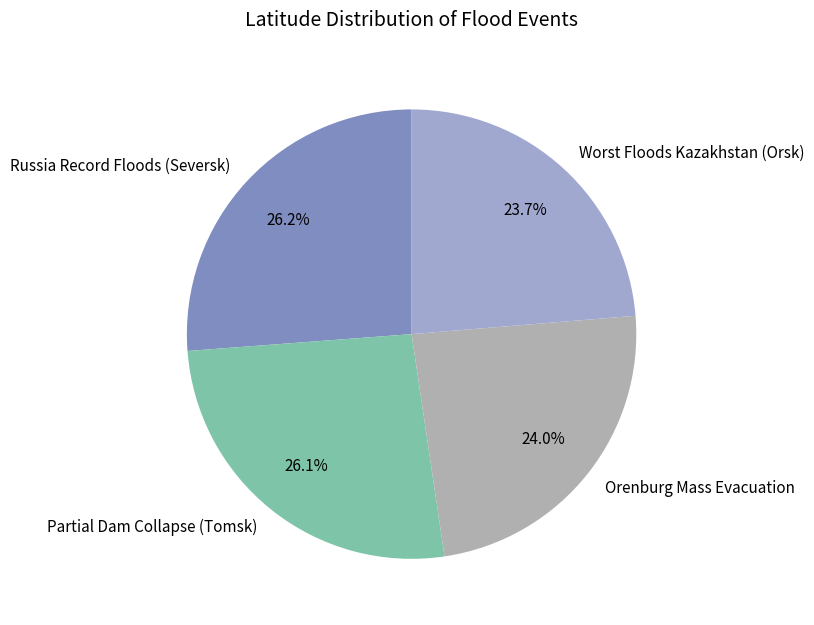

What is the ratio of the value at Orenburg Mass Evacuation to the value at Partial Dam Collapse (Tomsk)?

0.9